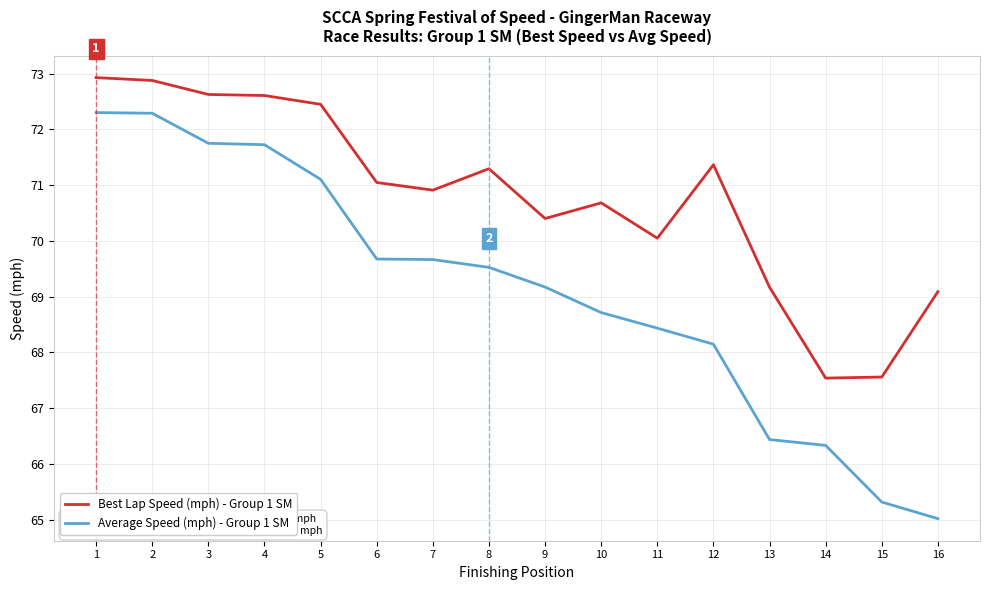

List the series in order of their peak value, lowest first.

Average Speed (mph) - Group 1 SM, Best Lap Speed (mph) - Group 1 SM